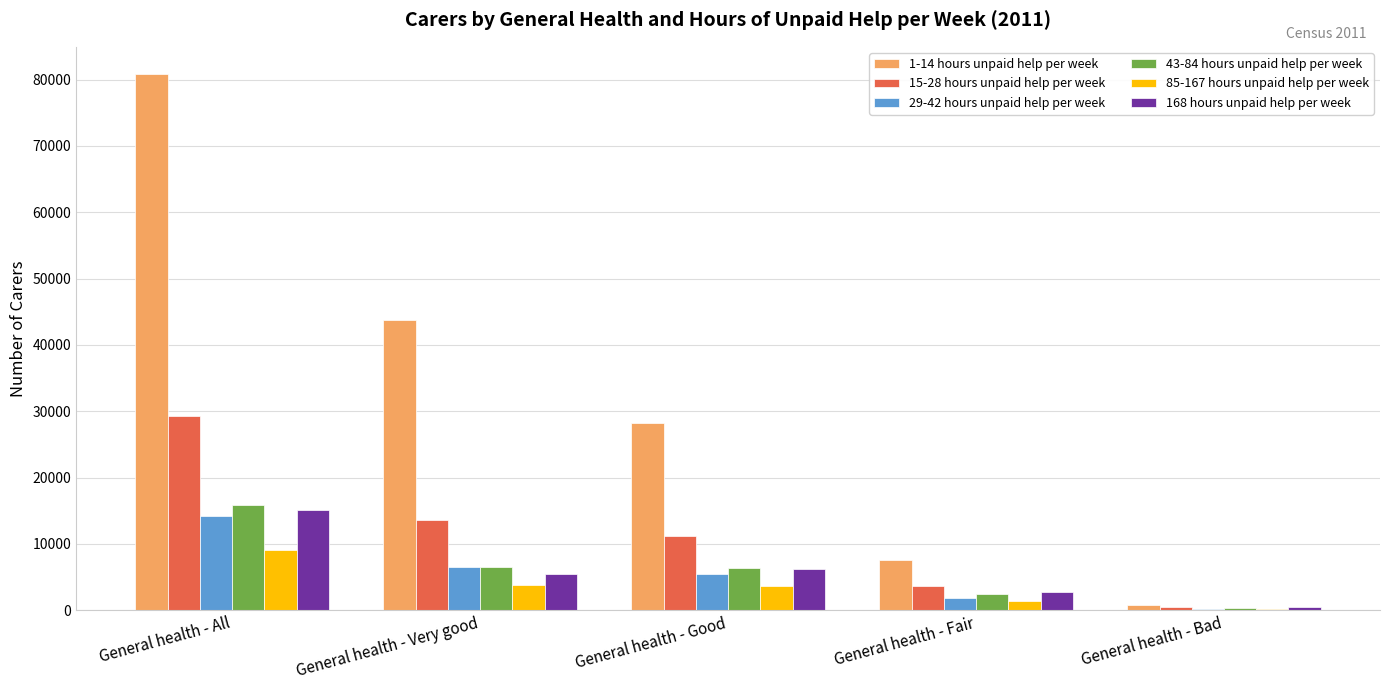

Are the bars grouped side by side (vs. stacked)?

Yes